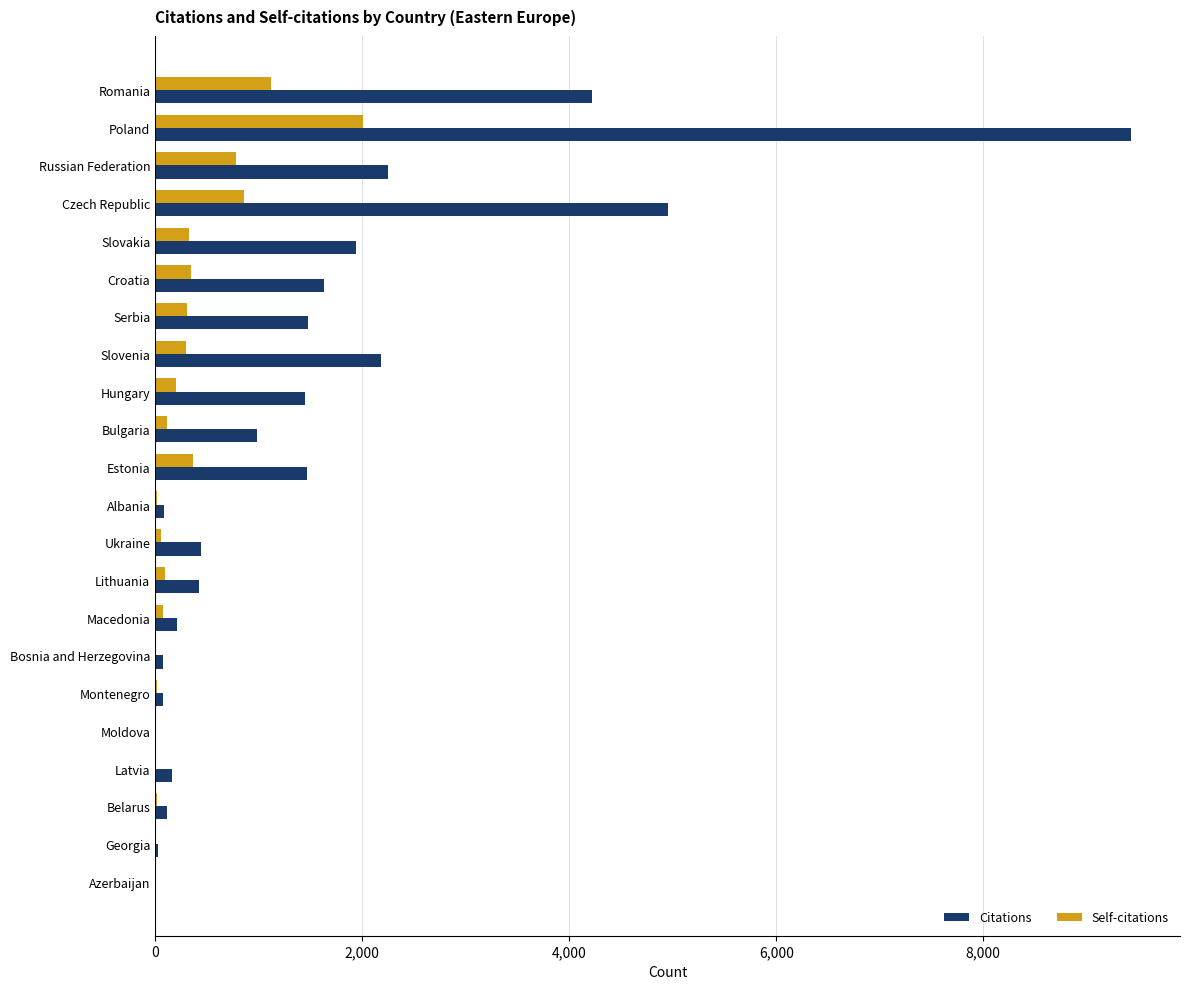

What is the greatest value displayed?

9430